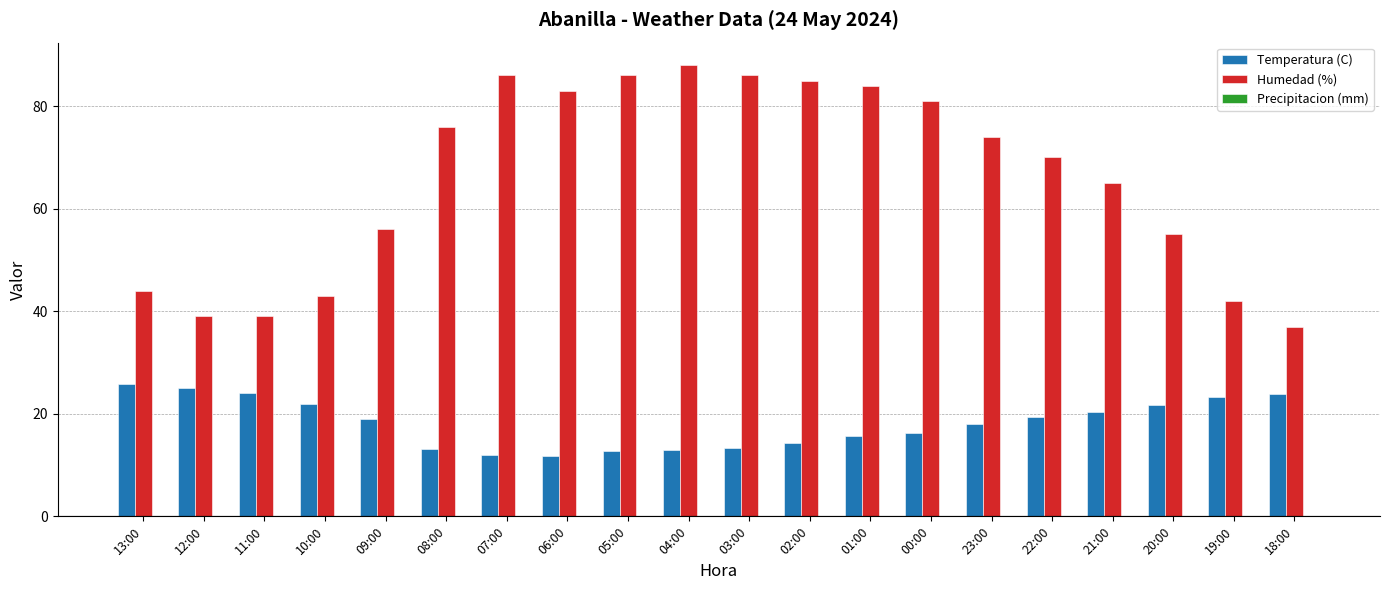

What is the spread (max minus min) of values at 11:00?

15.0